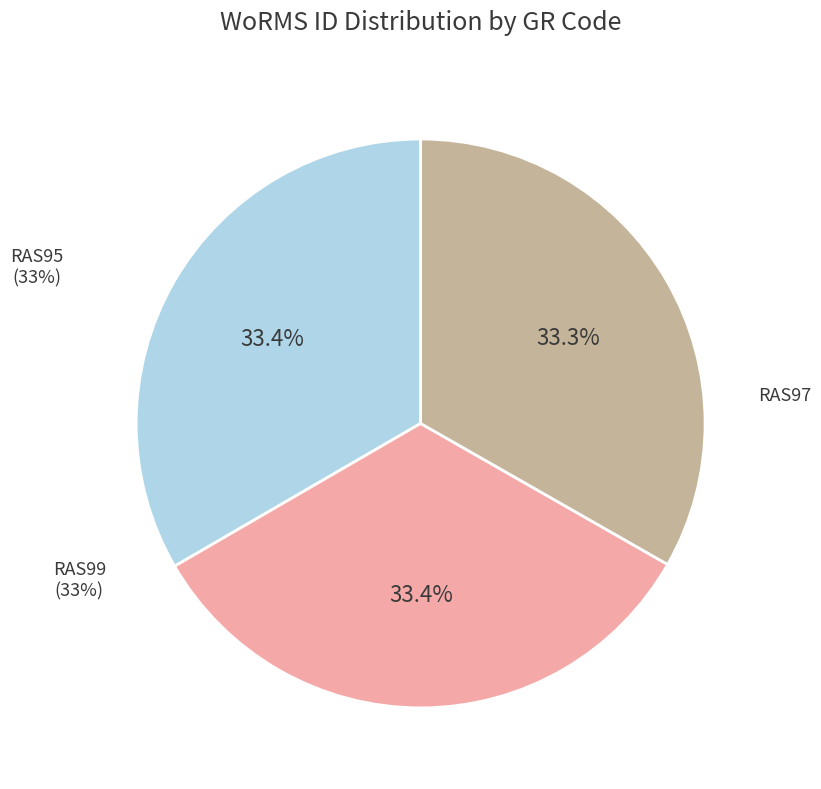

What portion of the pie excludes RAS99?

66.7%